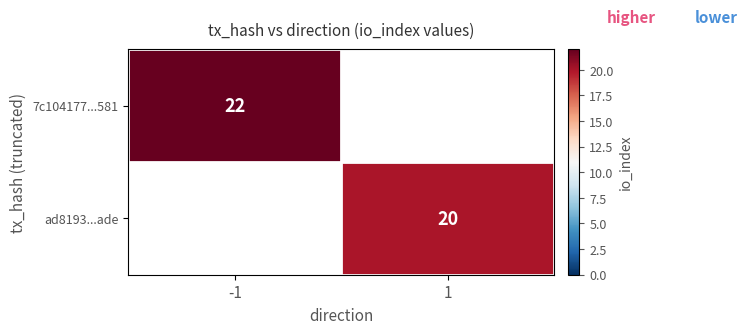

What is the spread (max minus min) of values at 1?

20